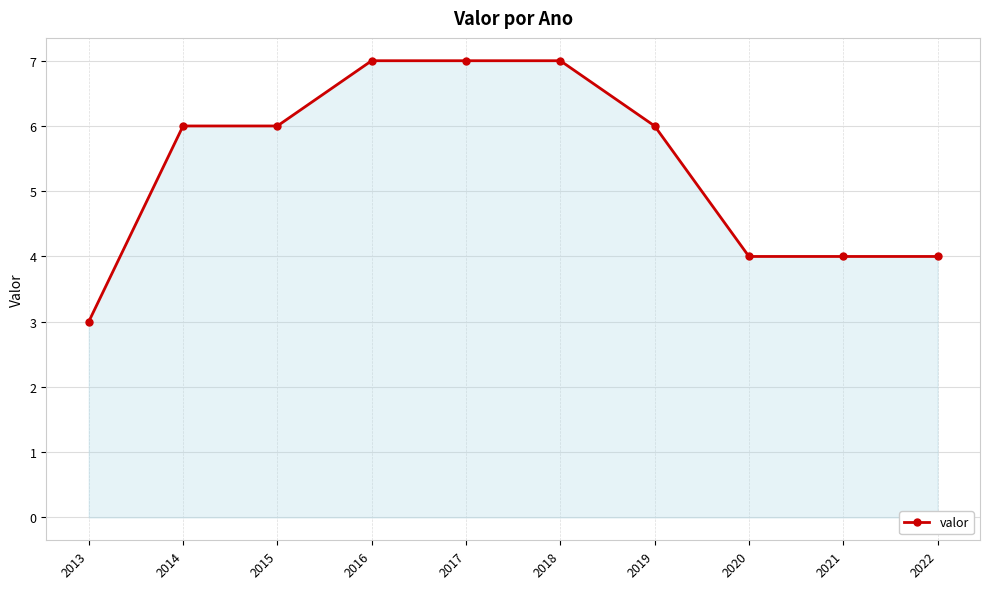

What is the smallest value displayed?

3